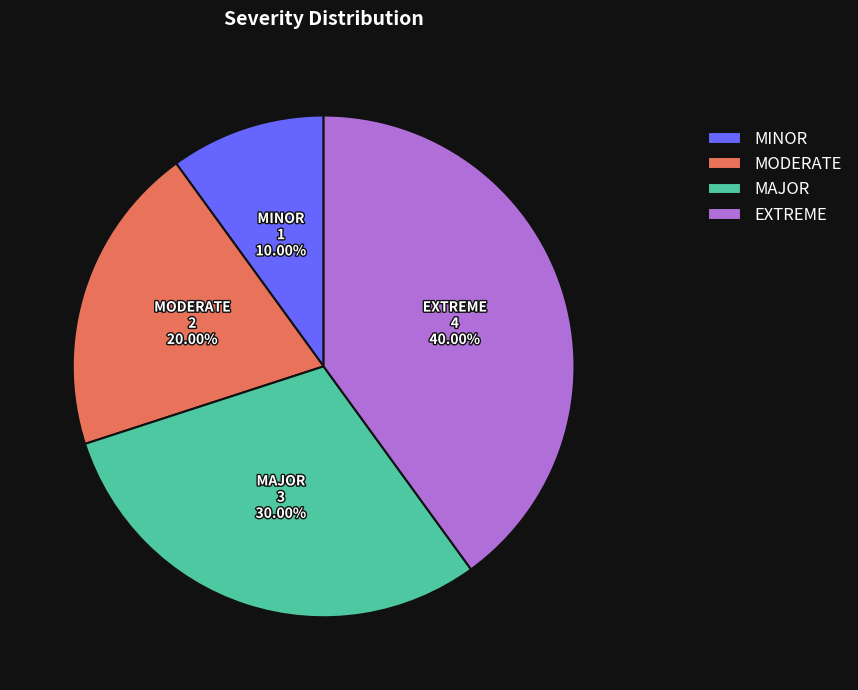

What portion of the pie excludes EXTREME?

60.0%